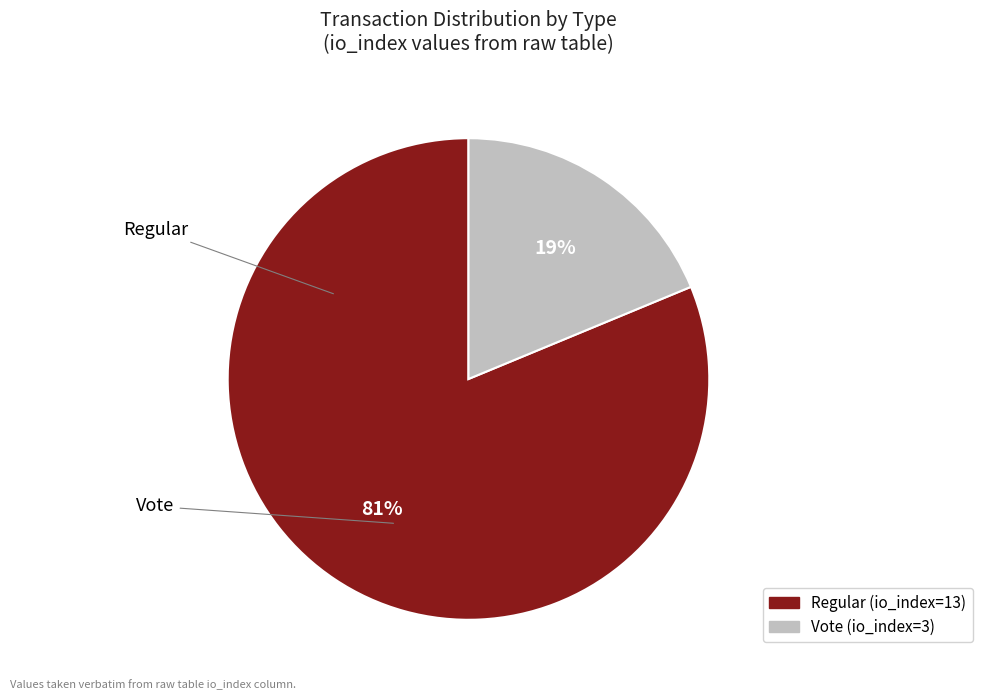

Which slice is the largest?

Regular (io_index=13)